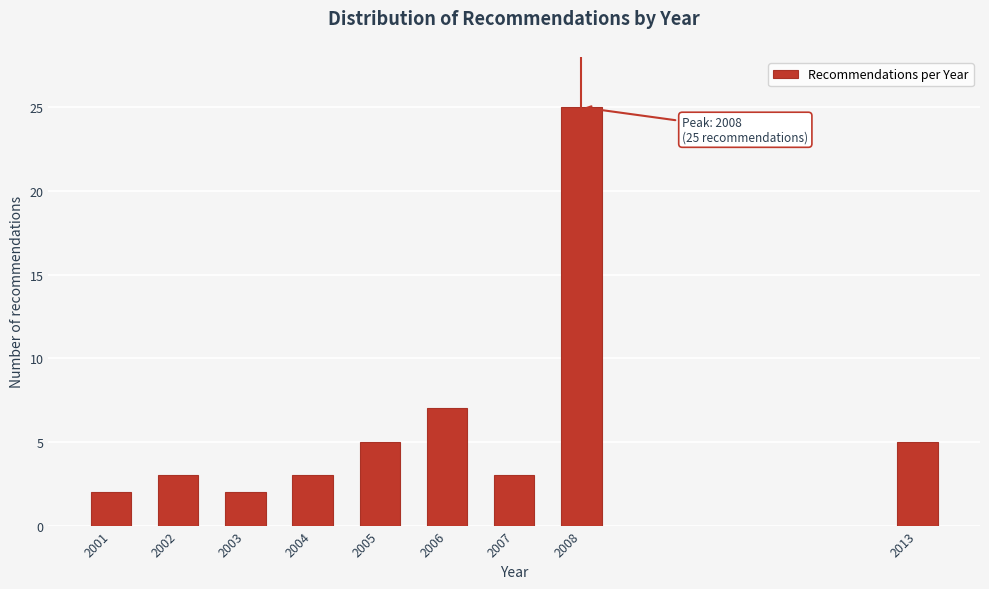

Reading right to left, list all the values displayed in this chart.

2013=5	2008=25	2007=3	2006=7	2005=5	2004=3	2003=2	2002=3	2001=2